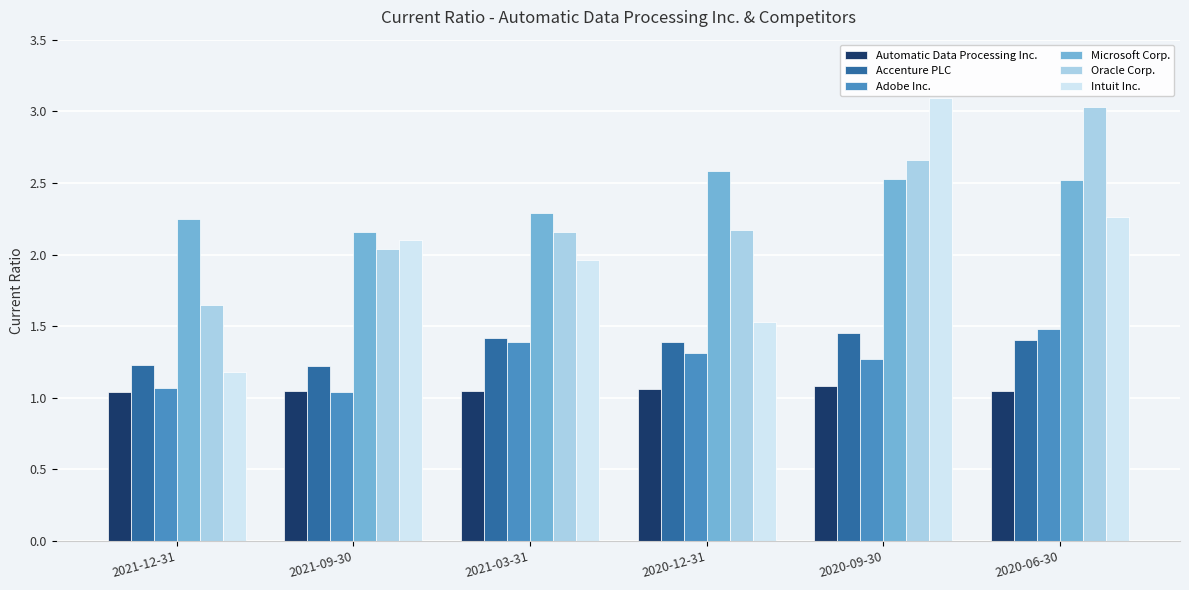

Which series has the largest range (max minus min)?

Intuit Inc.